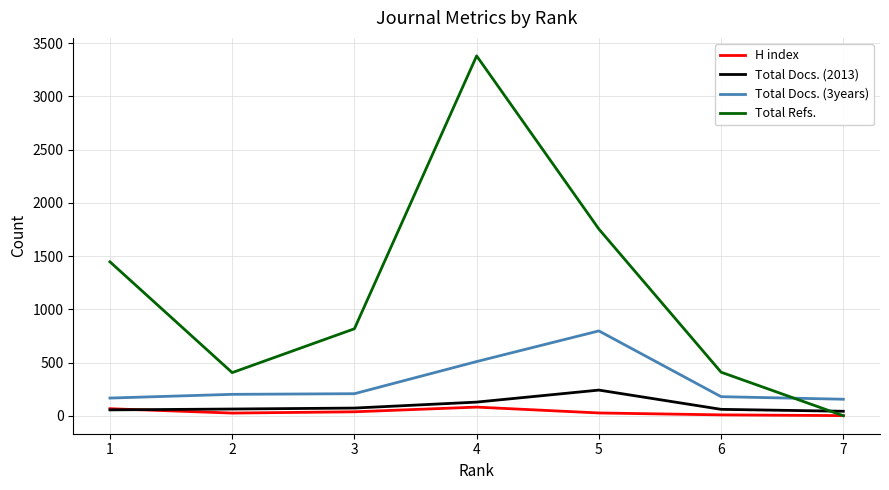

How many lines are shown in the chart?

4